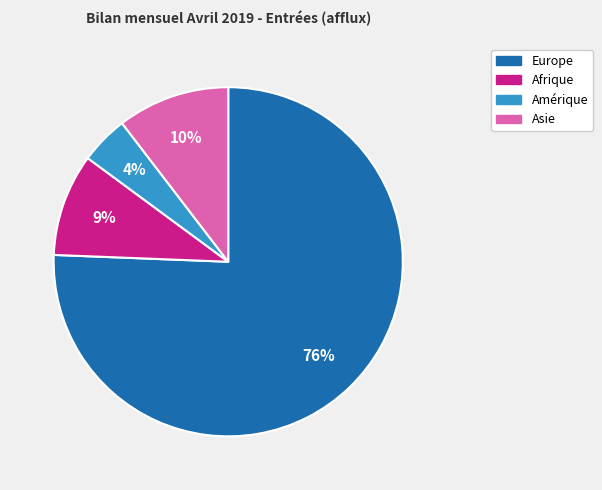

How many segments does this pie chart have?

4